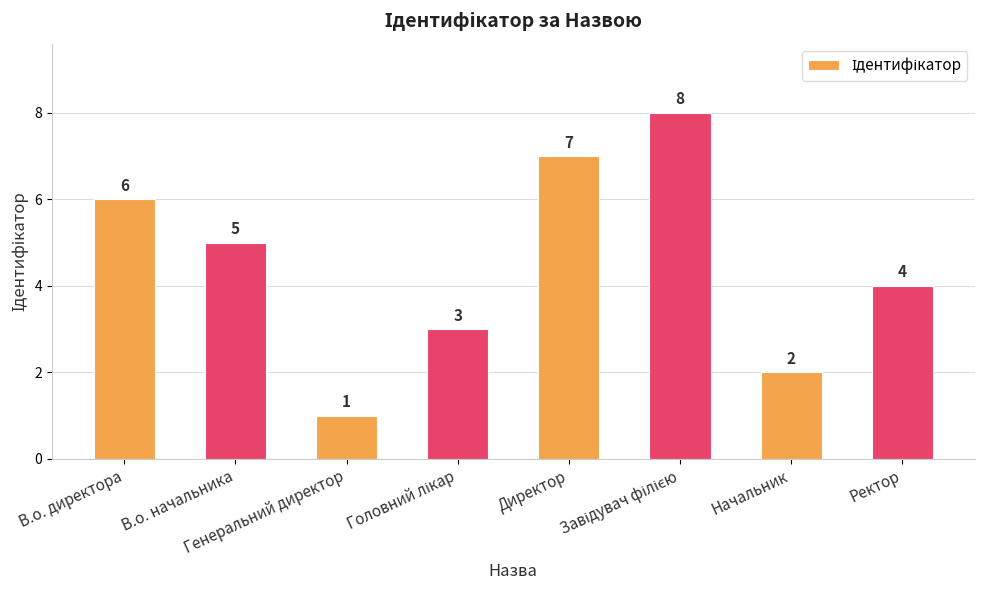

Count the values in the range 3 to 7.

5